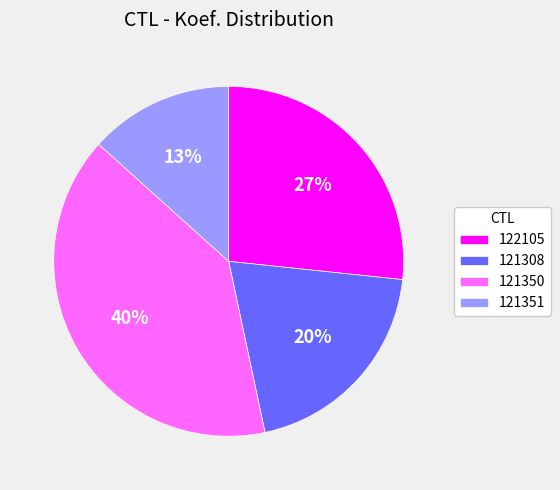

Do 121350 and 121308 together represent more than half of the pie?

Yes